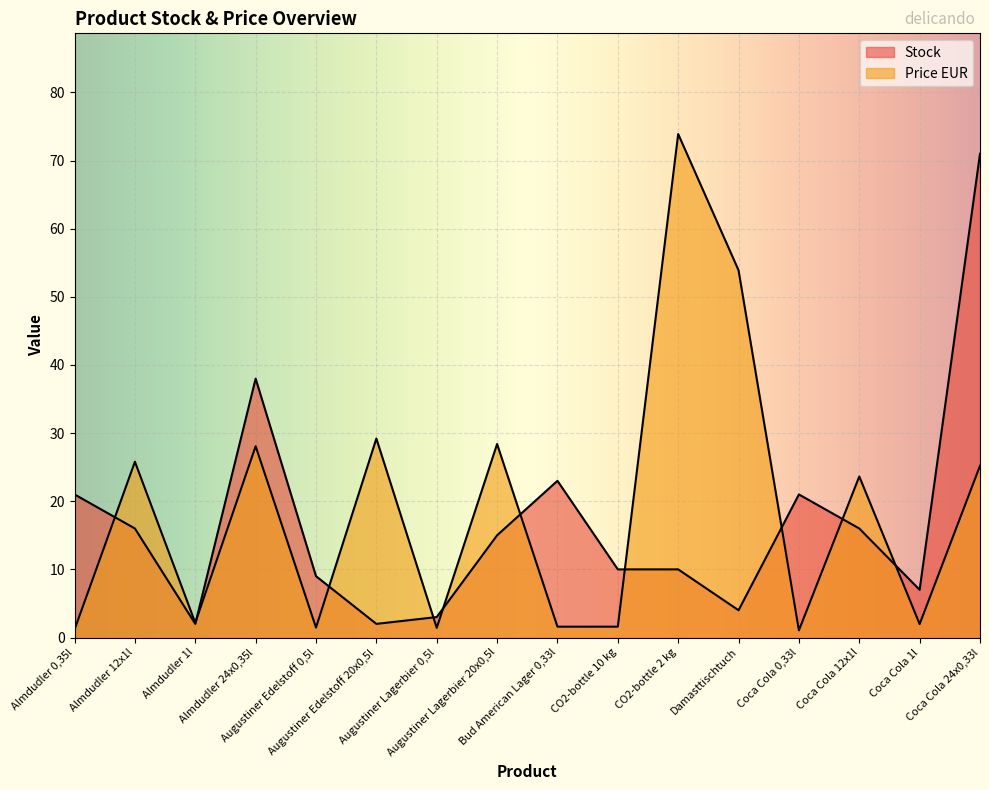

How many values in the Stock series are below 15?

8